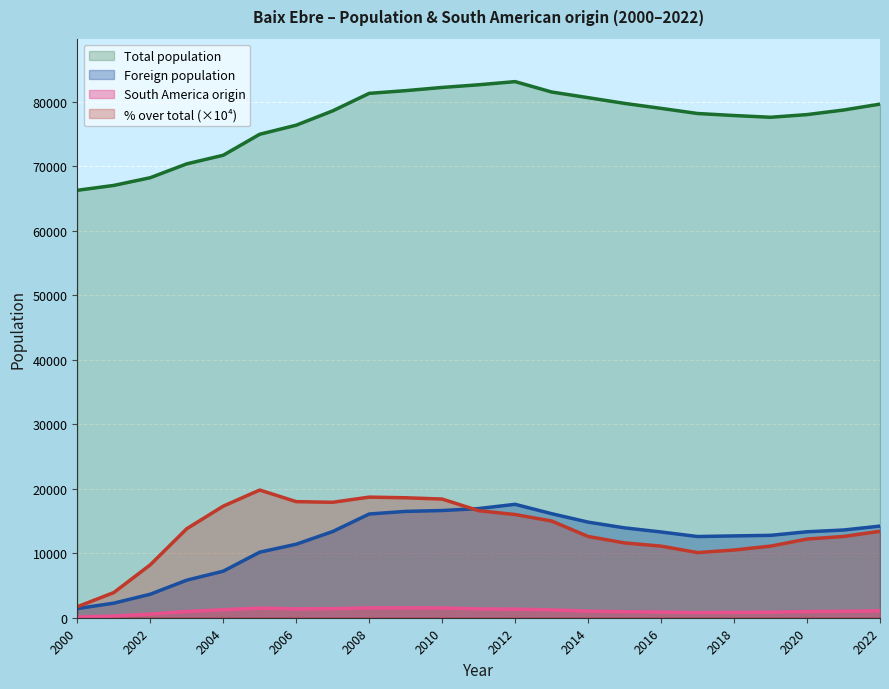

What is the difference between the second highest and minimum values in the South America origin series?

1408.0